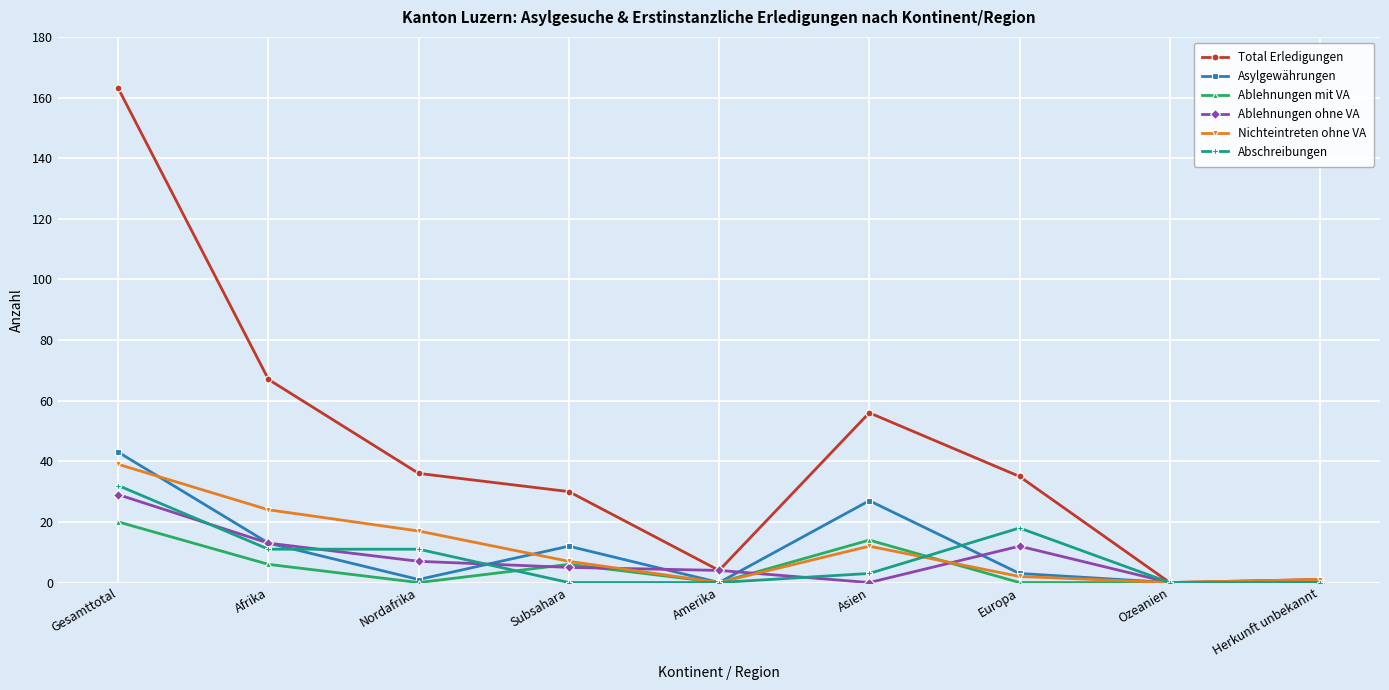

What is the difference between the second highest and second lowest values in the Total Erledigungen series?

66